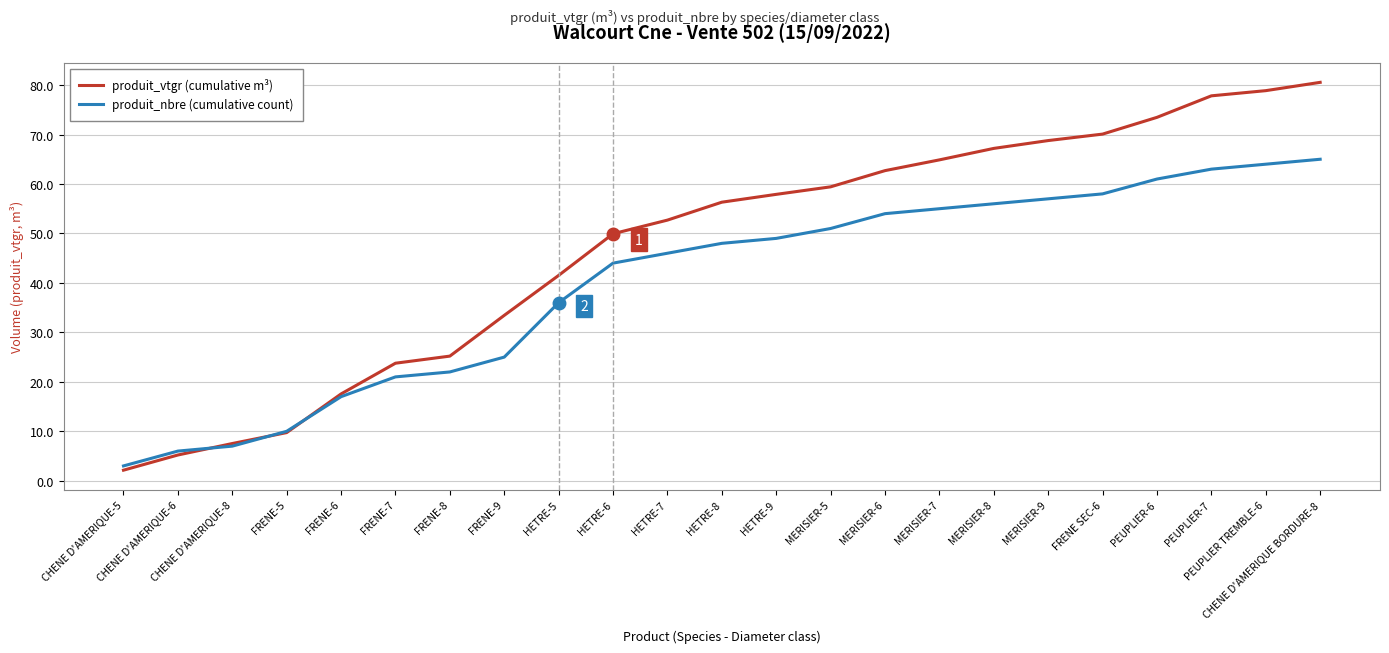

The produit_nbre (cumulative count) series shows 54.0 at MERISIER-6. True or false?

True